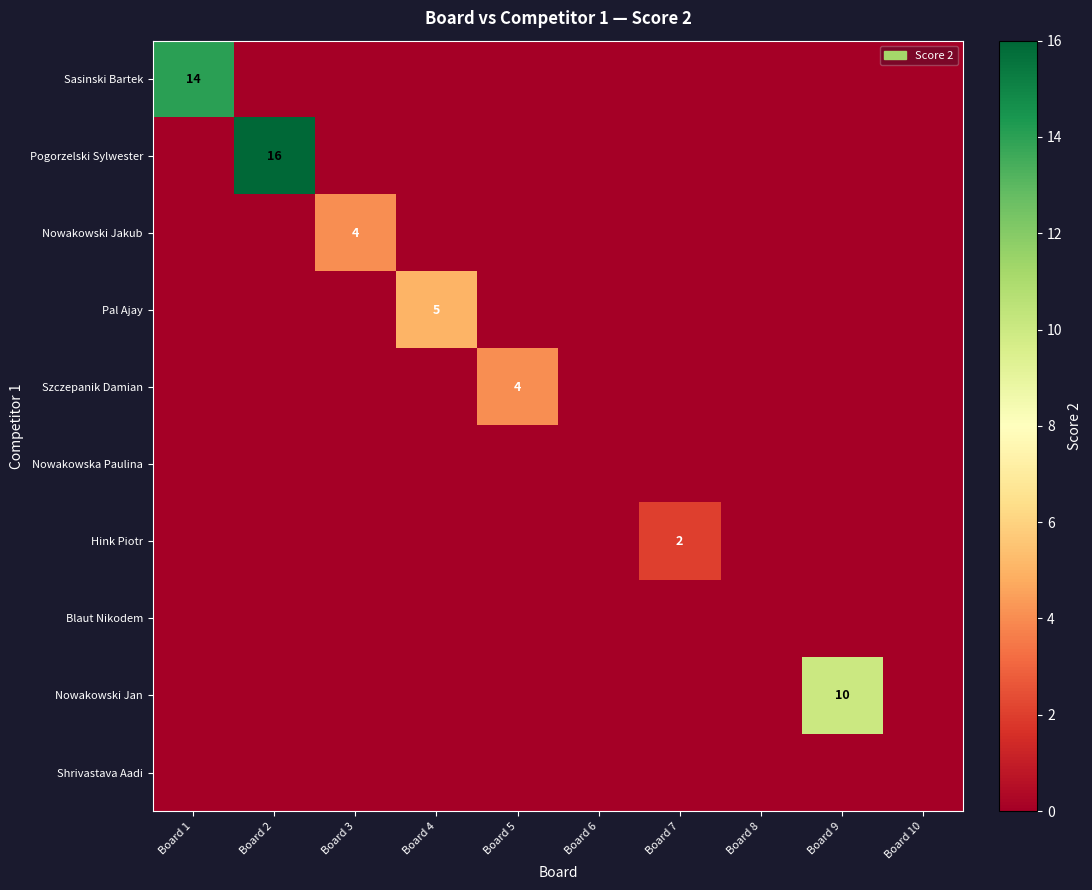

What is the highest value of the Nowakowski Jan series?

10